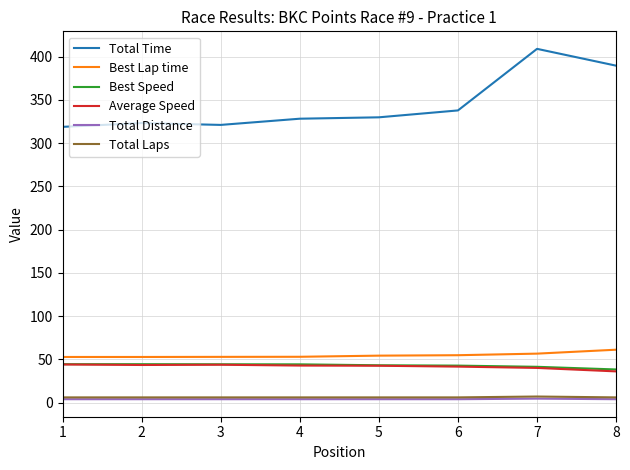

Is this an area chart (filled region under the line)?

No